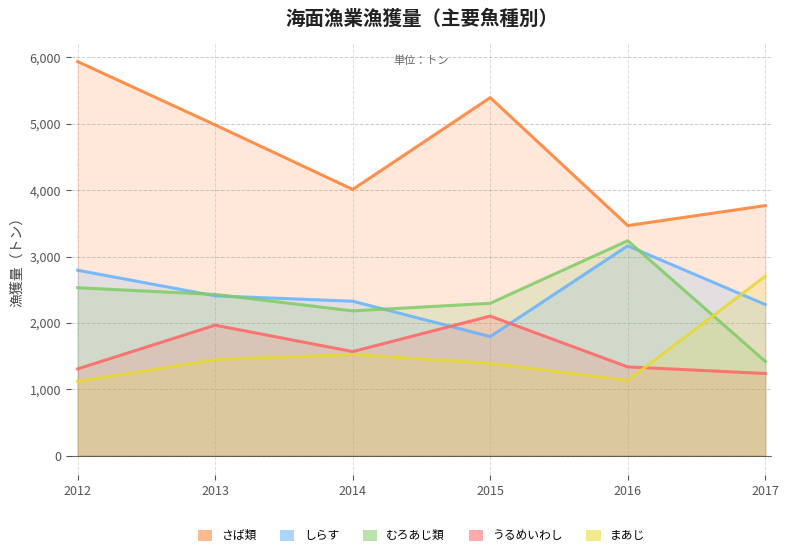

What is the value of the さば類 point at the 1st from the left?

5938